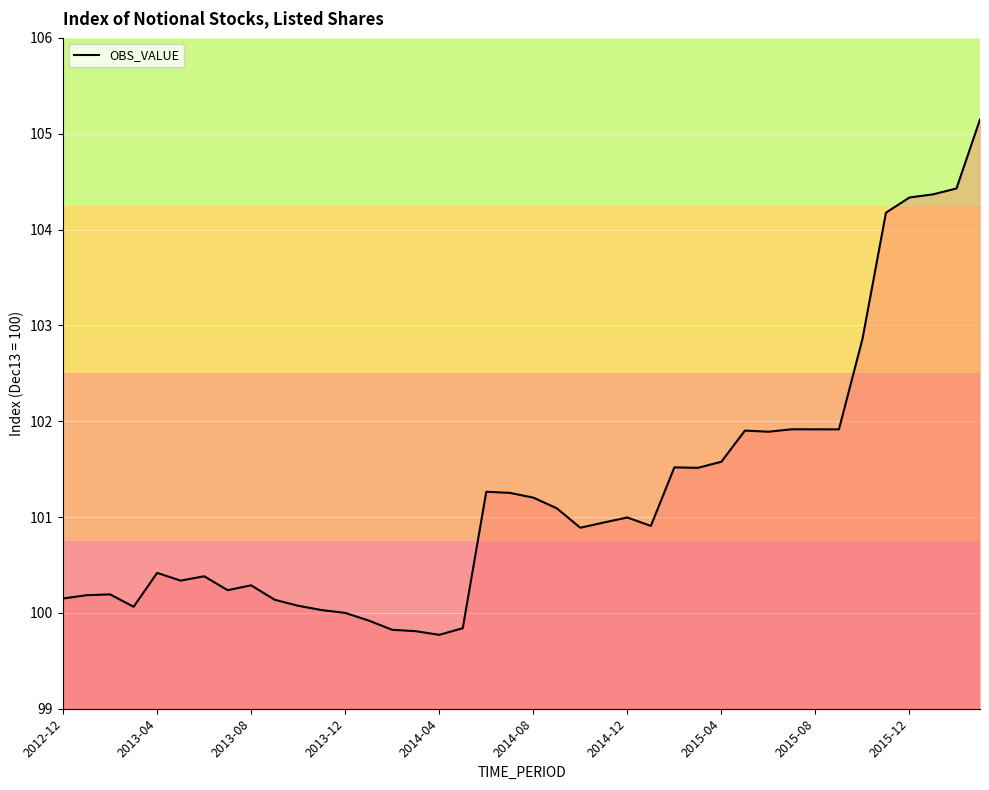

What is the difference between the maximum and minimum values?

5.4